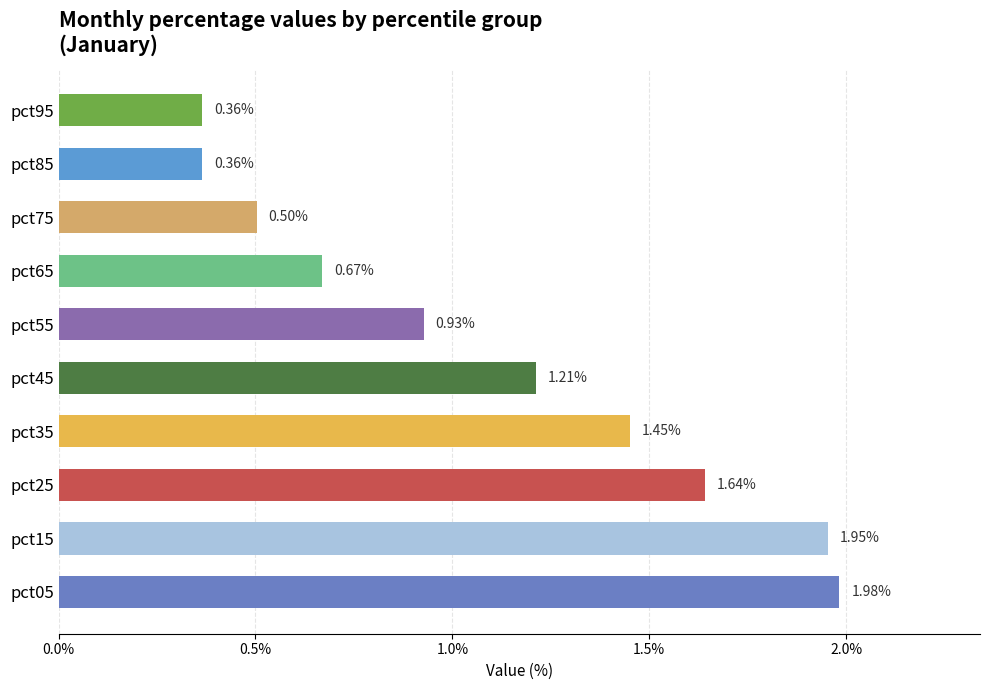

What is the average value?

1.1